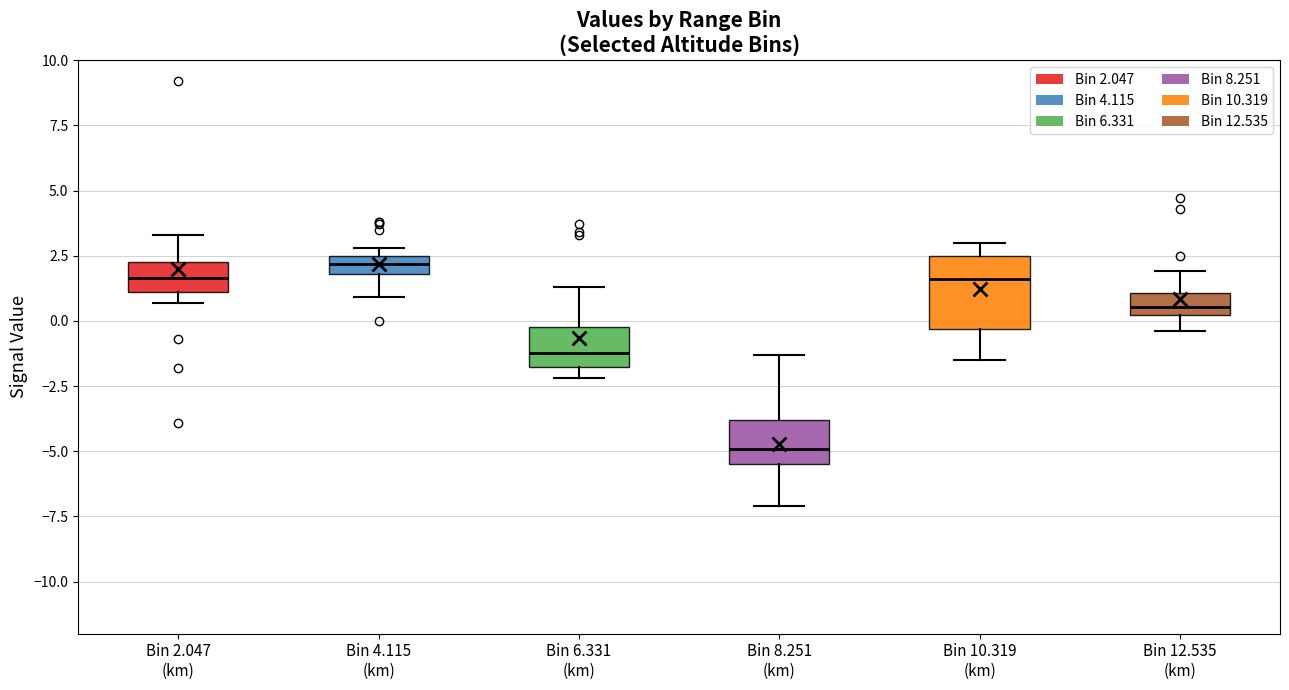

Which box is the tallest, from its lower edge to its upper edge?

Bin 10.319 (km)